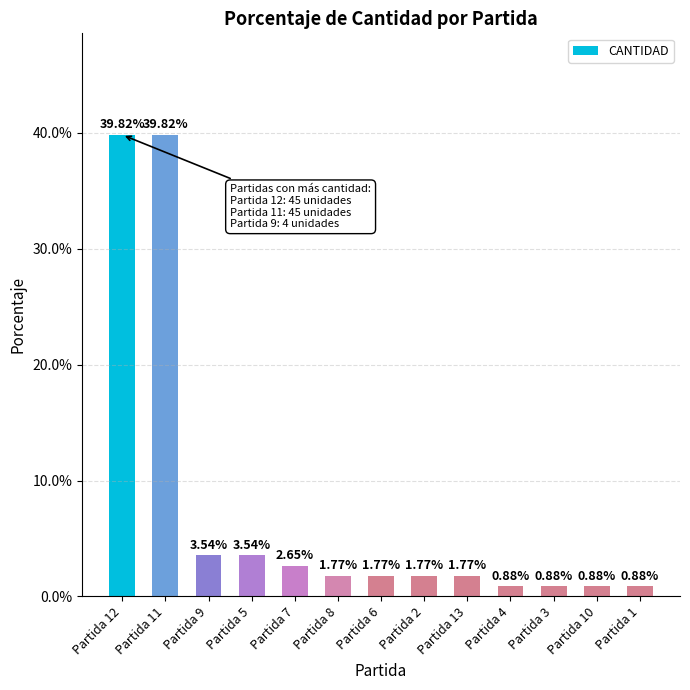

What is the difference between the maximum and second lowest values?

38.9